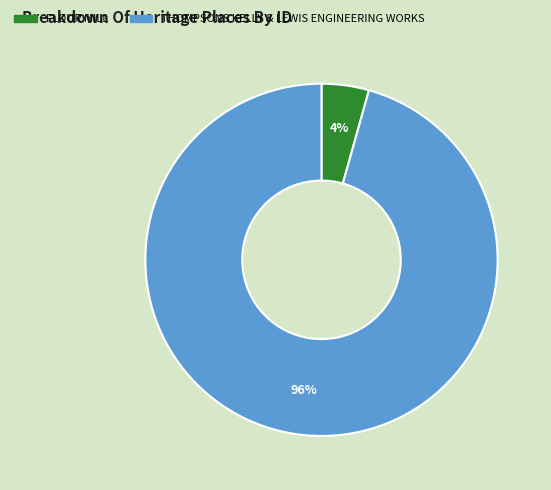

Combined, do FLOUR MILL and THOMPSONS KELLY & LEWIS ENGINEERING WORKS account for over 50%?

Yes